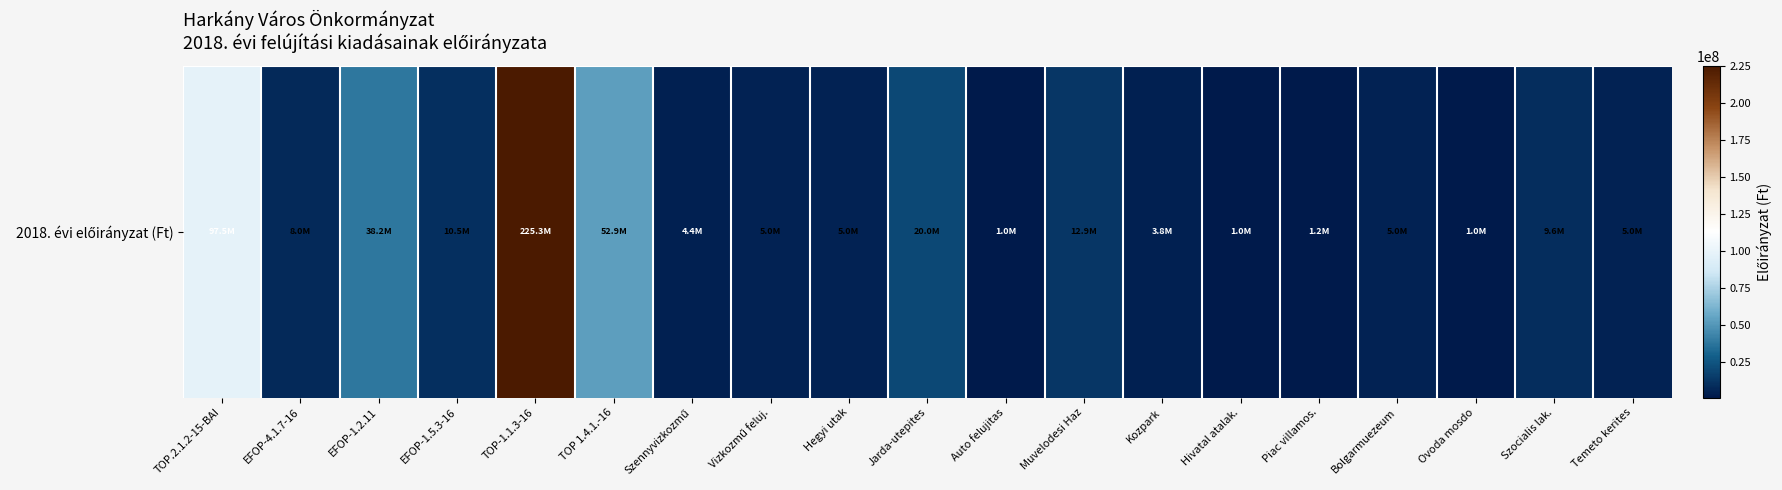

What is the greatest value displayed?

225298000